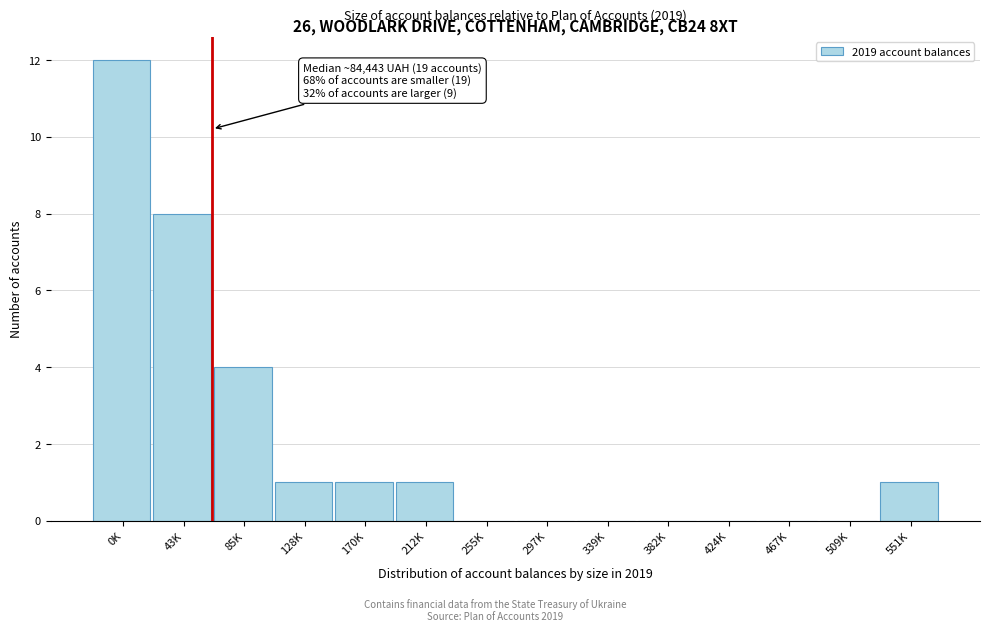

Reading left to right, extract all data points from this chart.

0K=12	43K=8	85K=4	128K=1	170K=1	212K=1	255K=0	297K=0	339K=0	382K=0	424K=0	467K=0	509K=0	551K=1